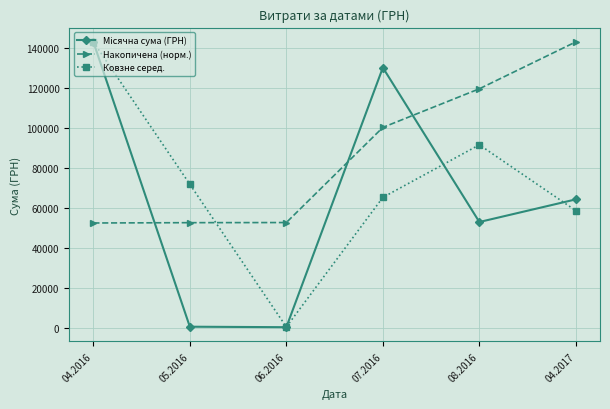

What is the total value across all series at 04.2016?

339035.2